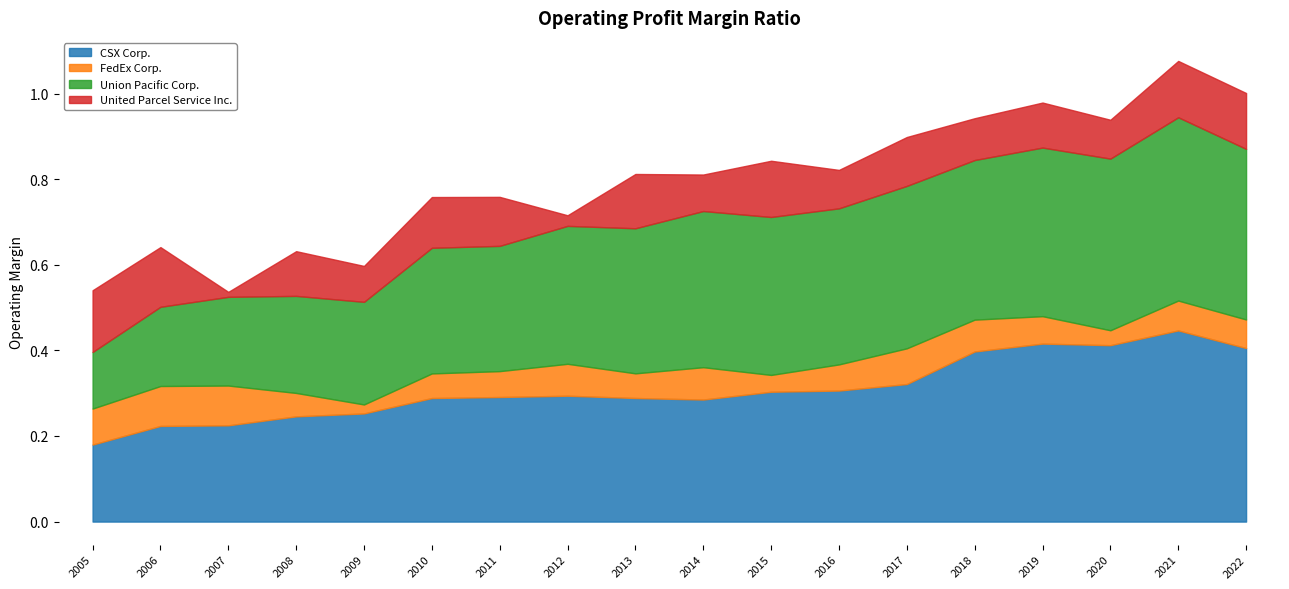

At which category is the sum across all series the highest?

2021